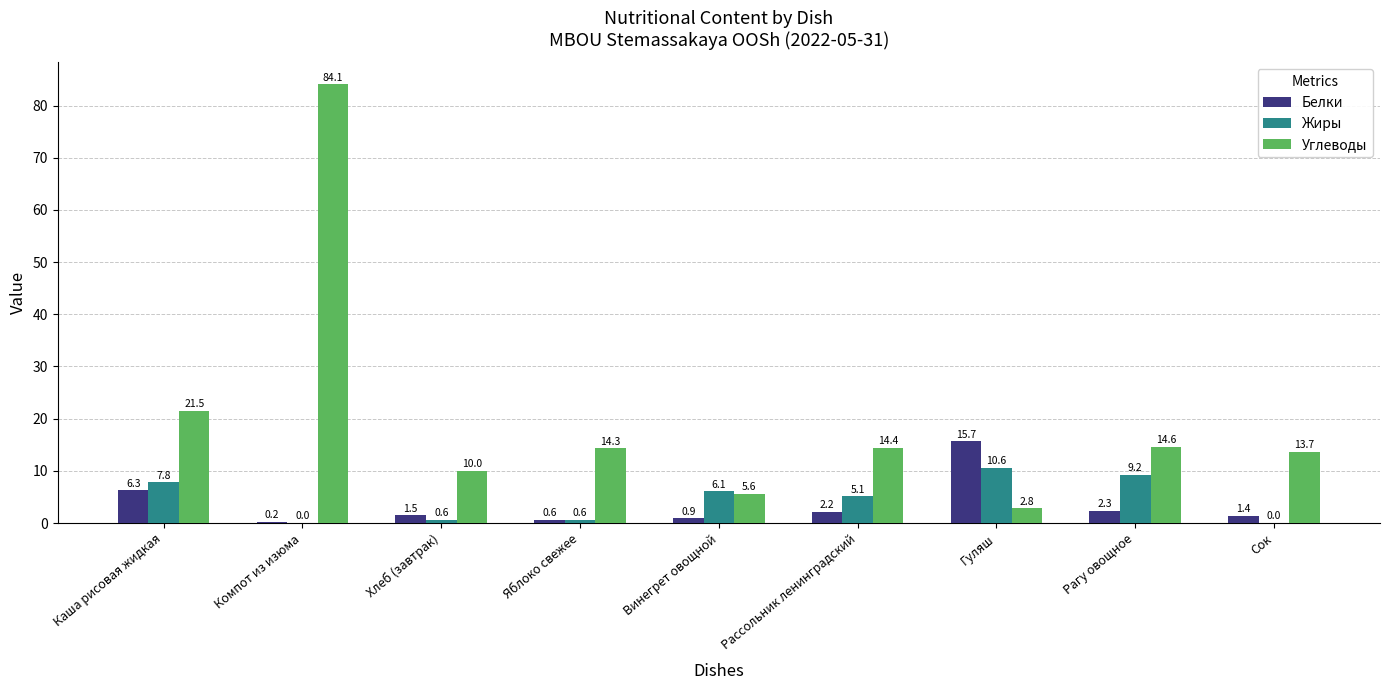

True or false: Белки has a value of 0.2 at Компот из изюма.

True